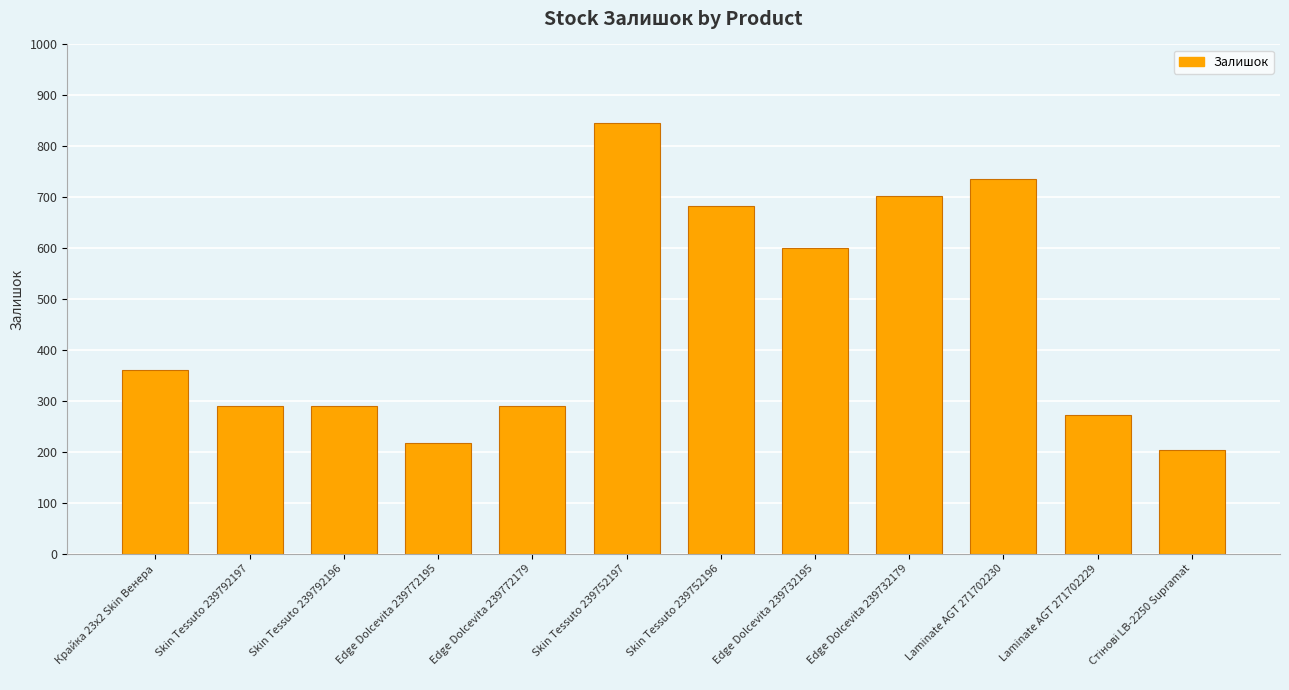

How many data points does each series have?

12